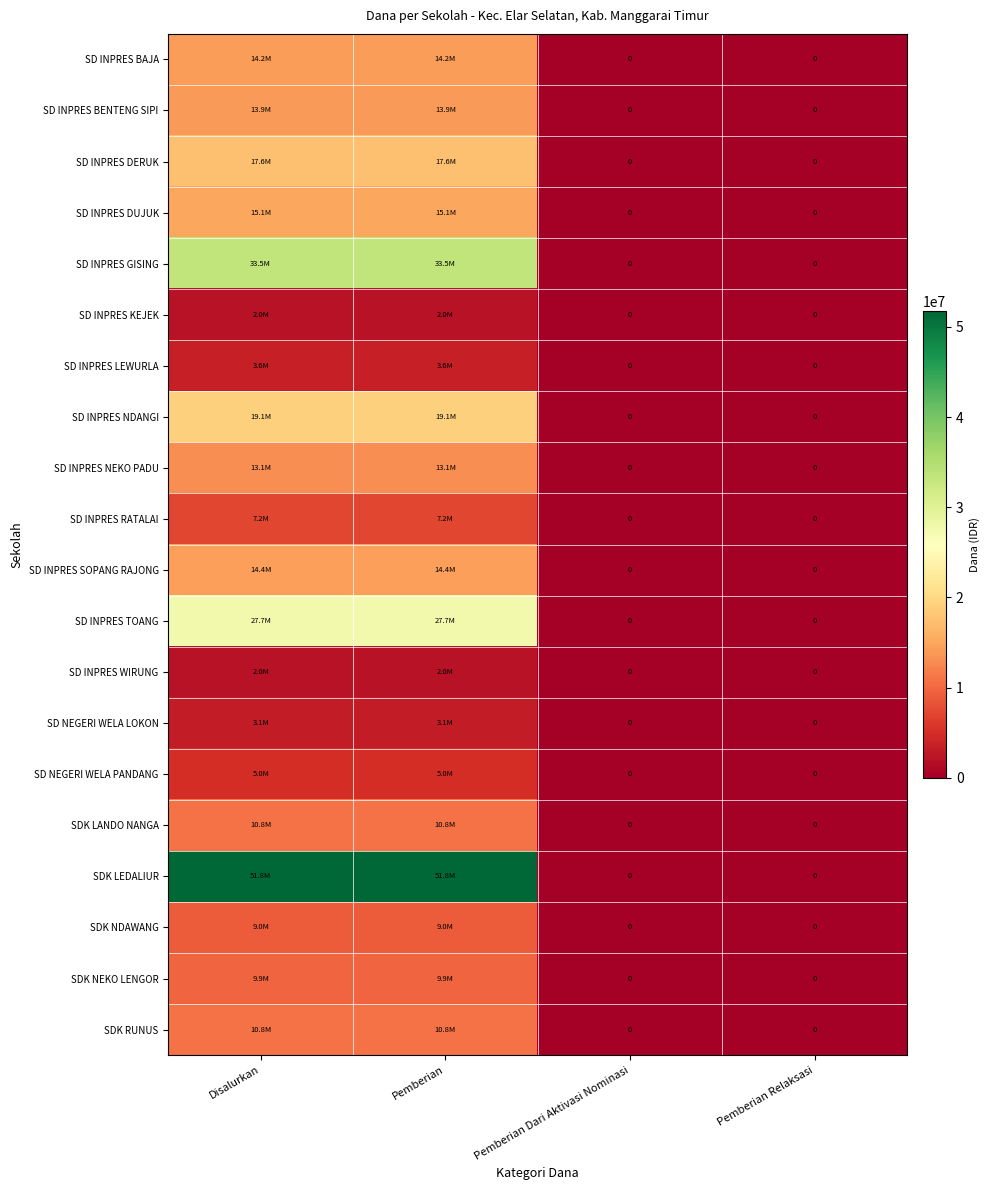

Which series has the largest range (max minus min)?

SDK LEDALIUR